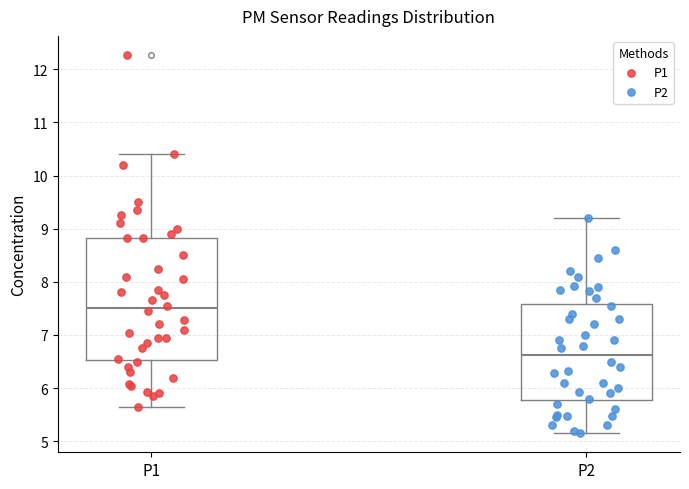

Reading left to right, transcribe this box plot: for each box, give where its median line is, the range the box spans, and where its two whiskers end, as read against the y-axis. The values are not printed on the chart, so give them approximately, as read against the axis.

P1: median 7.5, box 6.5 to 8.8, whiskers 5.7 to 10.4
P2: median 6.6, box 5.8 to 7.6, whiskers 5.2 to 9.2